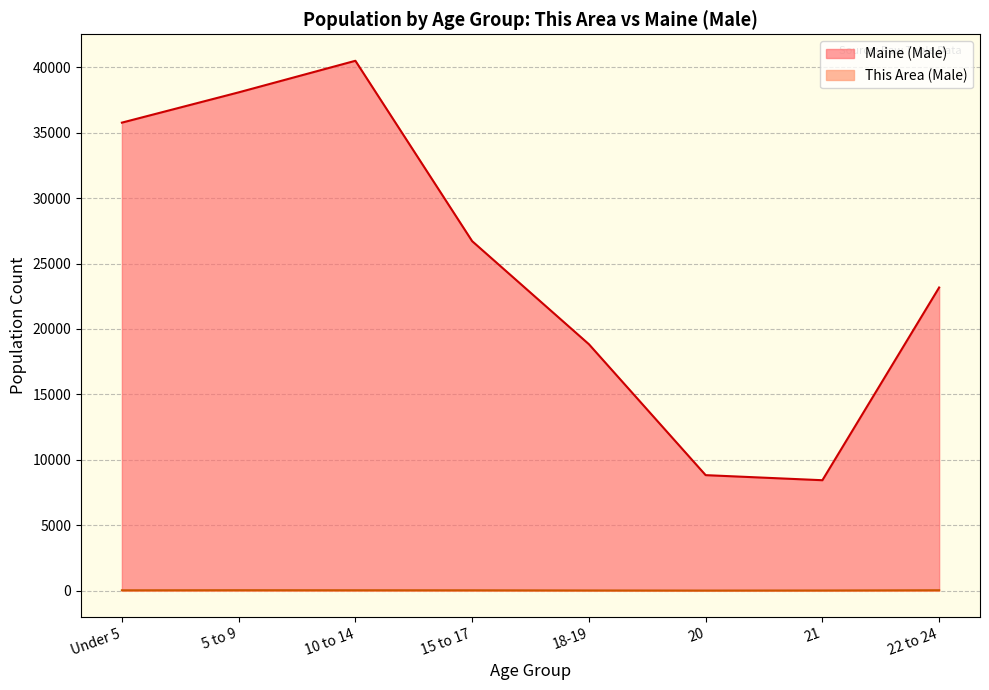

Which series changed the most between 18-19 and 22 to 24?

Maine (Male)